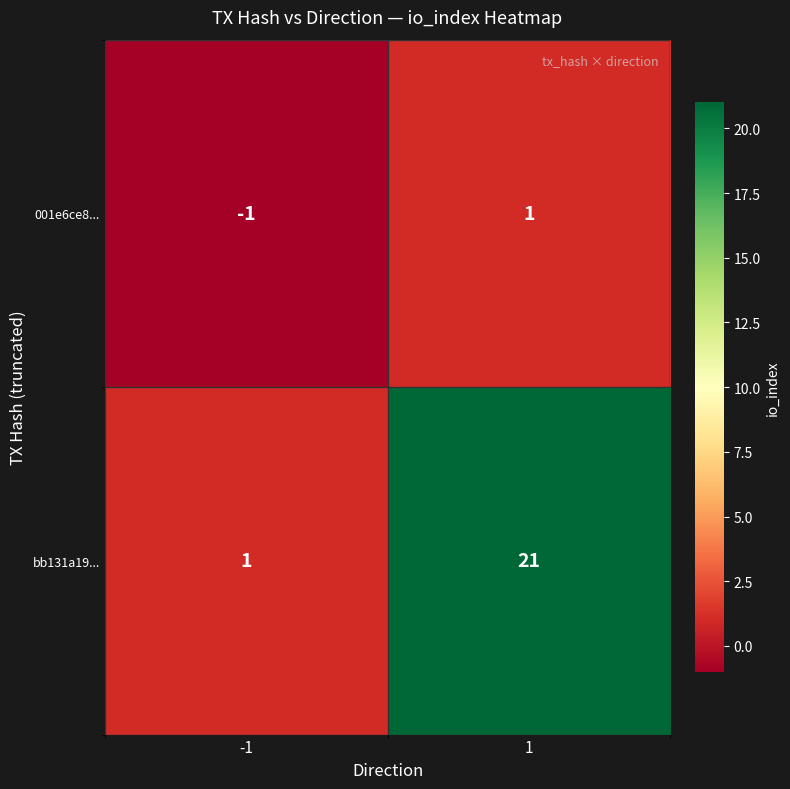

At how many categories does at least one series exceed 15?

1